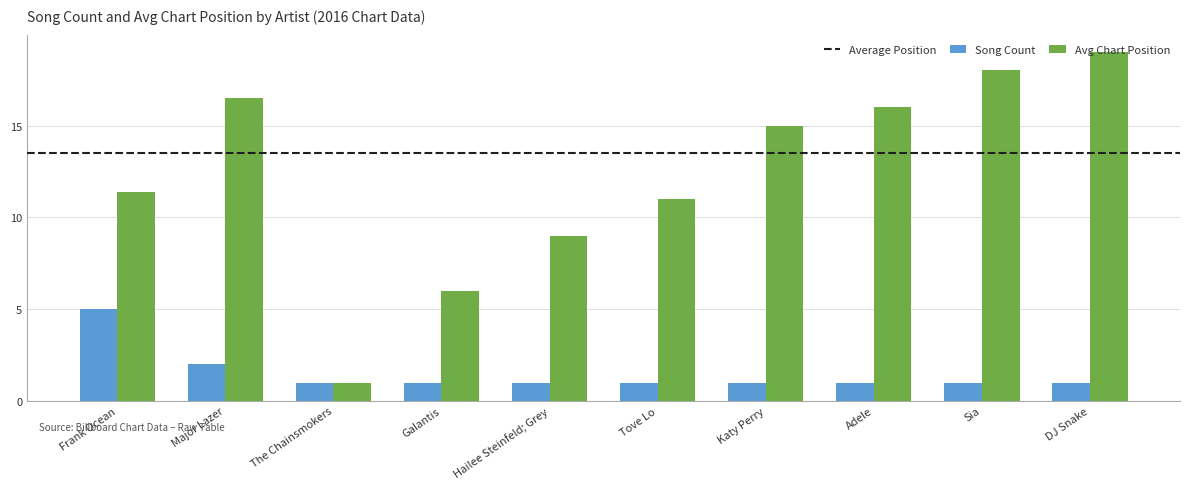

What is the sum of all Song Count values?

15.0